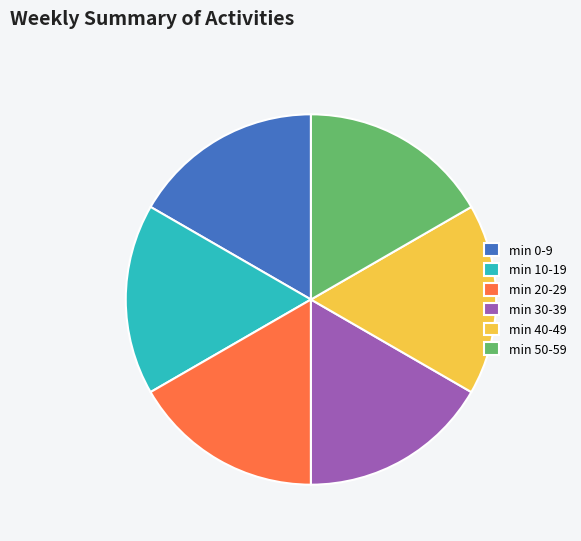

Approximately how many times larger is the value at min 40-49 compared to min 50-59?

1.0